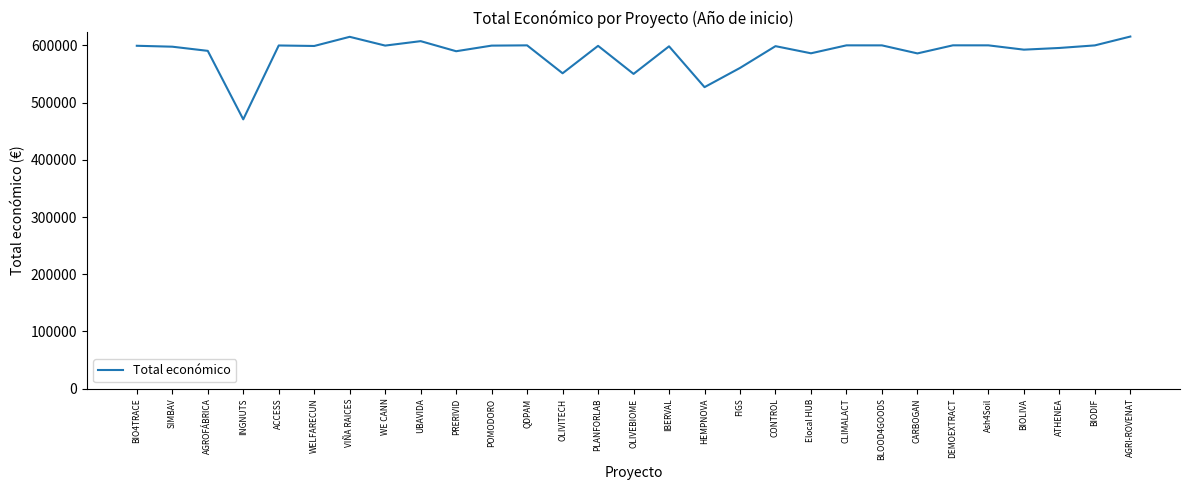

What is the difference between the values at BLOOD4GOODS and AGRI-ROVENAT?

15415